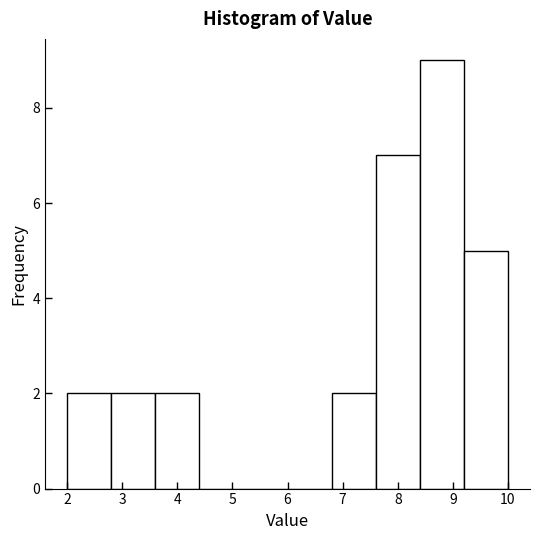

Reading left to right, transcribe this chart: for each bar, give the range it covers on the x-axis and its height. The values are not printed on the chart, so give them approximately, as read against the axis.

2.0 to 2.8: 2
2.8 to 3.6: 2
3.6 to 4.4: 2
4.4 to 5.2: 0
5.2 to 6.0: 0
6.0 to 6.8: 0
6.8 to 7.6: 2
7.6 to 8.4: 7
8.4 to 9.2: 9
9.2 to 10.0: 5